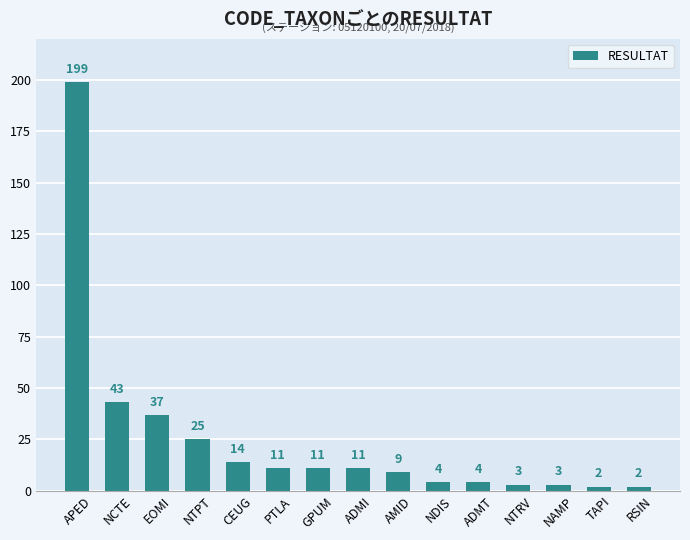

True or false: the data shows 11 at GPUM.

True